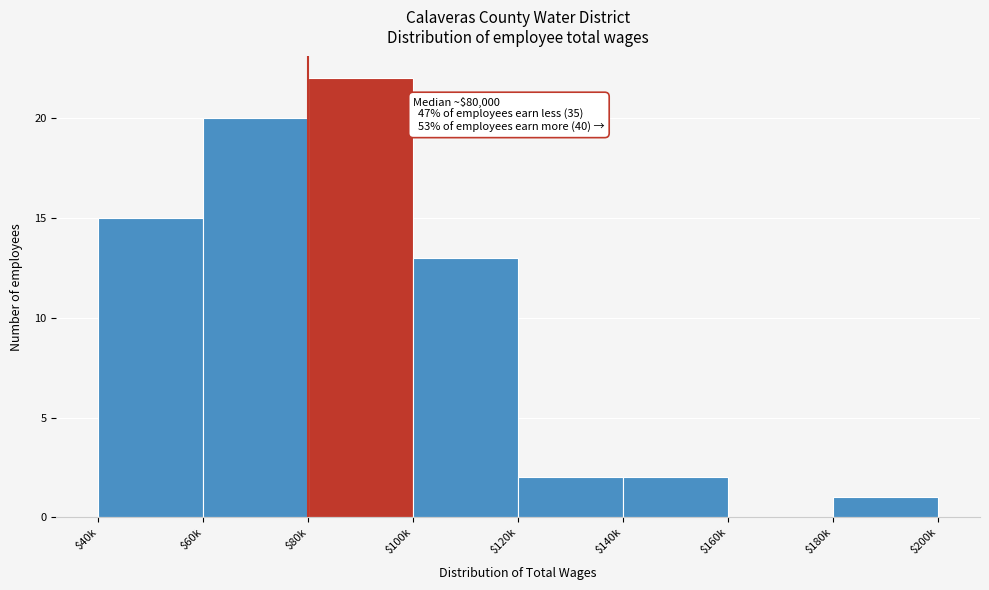

Which category has the highest value across all series?

$80k